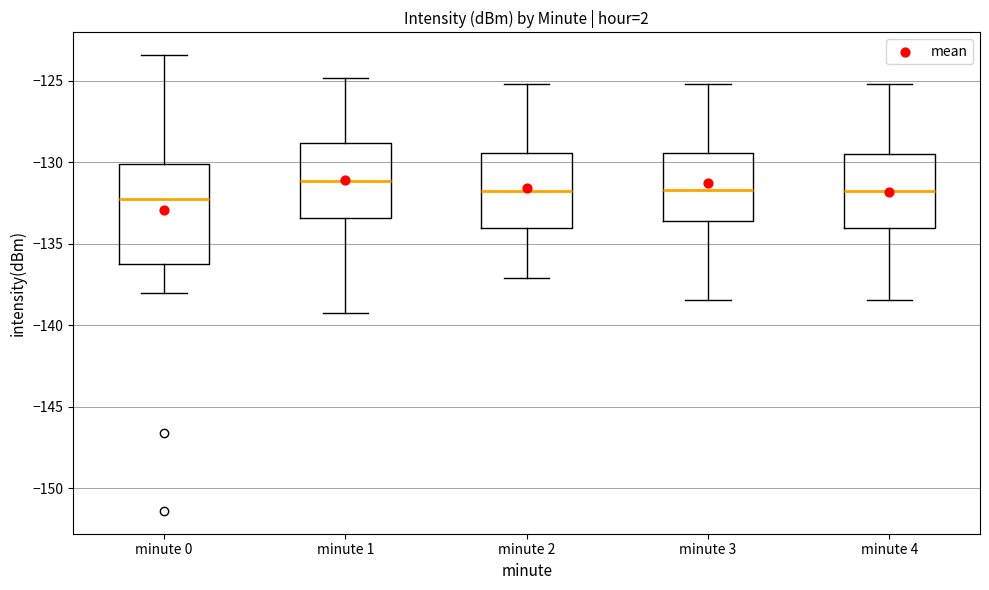

Where does the lower whisker of the box for minute 4 end on the y-axis? The values are not printed on the chart, so give them approximately, as read against the axis.

-138.5